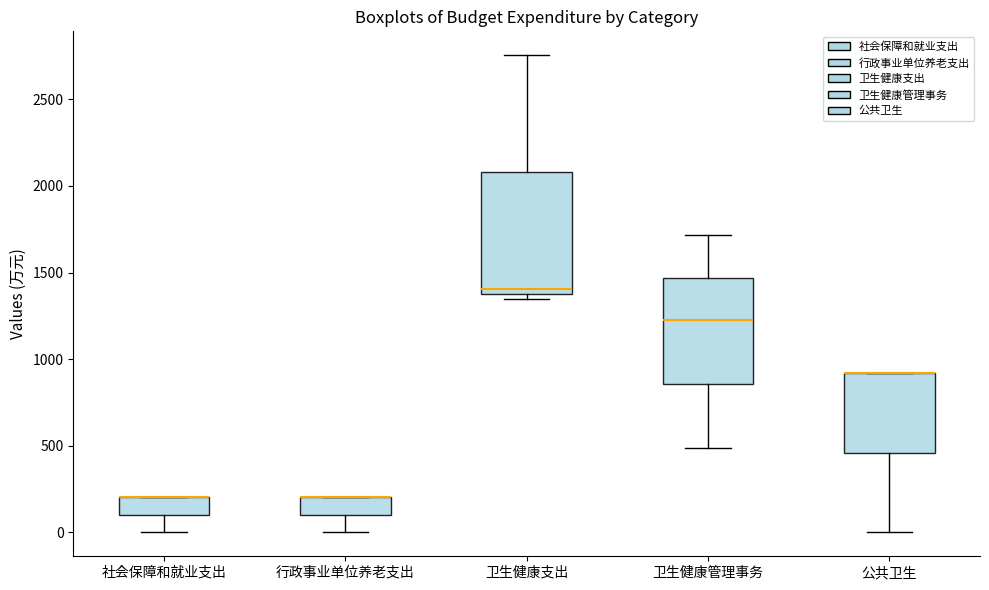

Reading left to right, read every box against the y-axis: the position of its median line, the range the box covers, and the ends of its whiskers. The values are not printed on the chart, so give them approximately, as read against the axis.

社会保障和就业支出: median 200 (drawn on the box's upper edge), box 100 to 200, whiskers 0 to 200
行政事业单位养老支出: median 200 (drawn on the box's upper edge), box 100 to 200, whiskers 0 to 200
卫生健康支出: median 1400 (just above the box's lower edge), box 1400 to 2100, whiskers 1350 to 2750
卫生健康管理事务: median 1250, box 850 to 1450, whiskers 500 to 1700
公共卫生: median 900 (drawn on the box's upper edge), box 450 to 900, whiskers 0 to 900